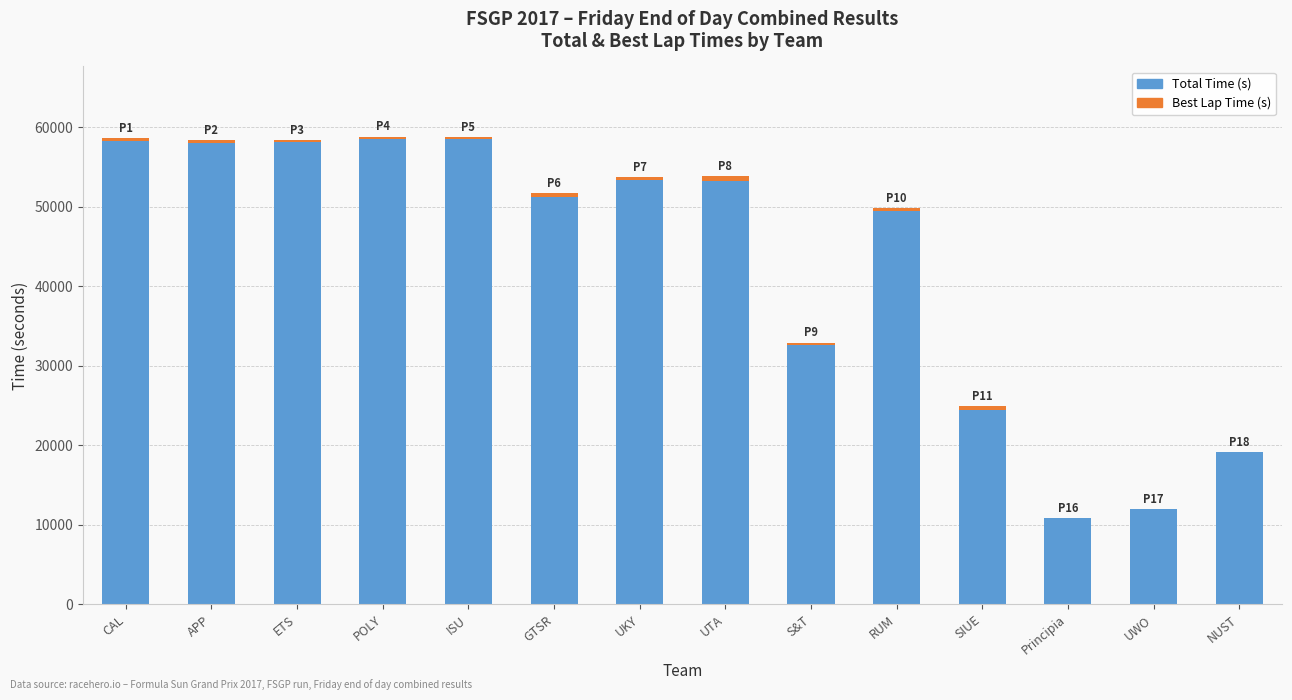

Is it true that Total Time (s) equals 58426.4 at ISU?

True